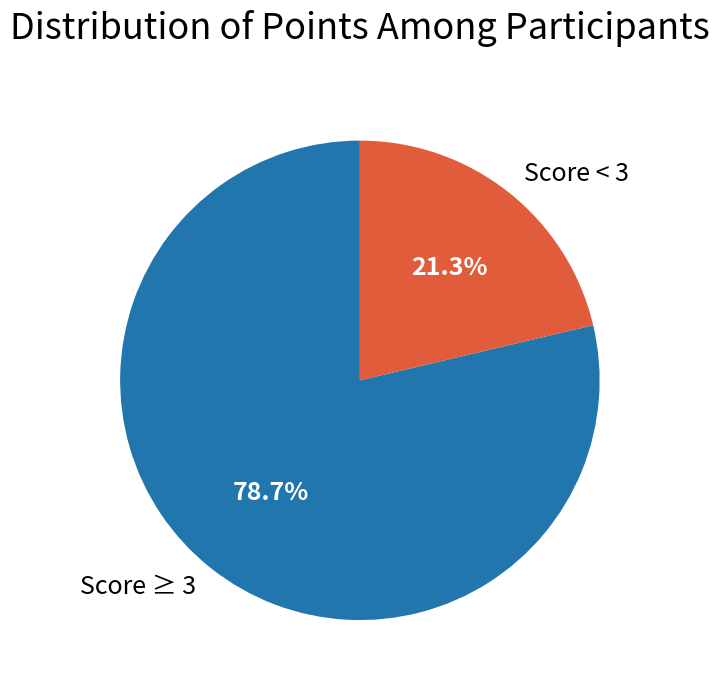

Between Score ≥ 3 and Score < 3, which is larger?

Score ≥ 3